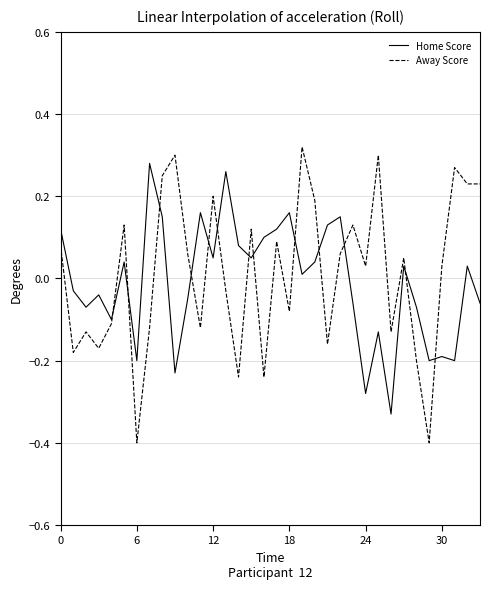

What is the smallest value displayed?

-0.4